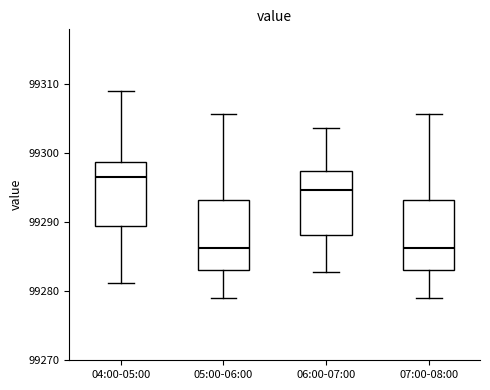

Where does the lower whisker of the box for 05:00-06:00 end on the y-axis? The values are not printed on the chart, so give them approximately, as read against the axis.

99279